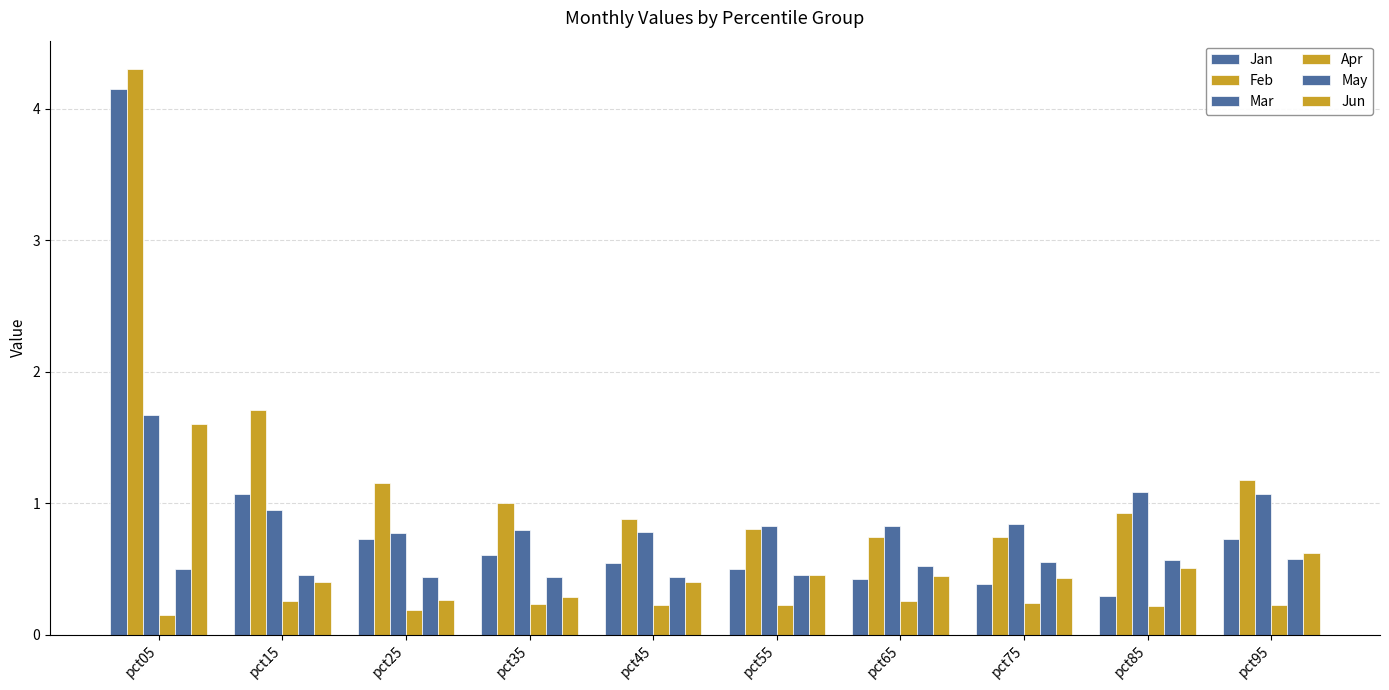

What is the minimum value for Apr?

0.1